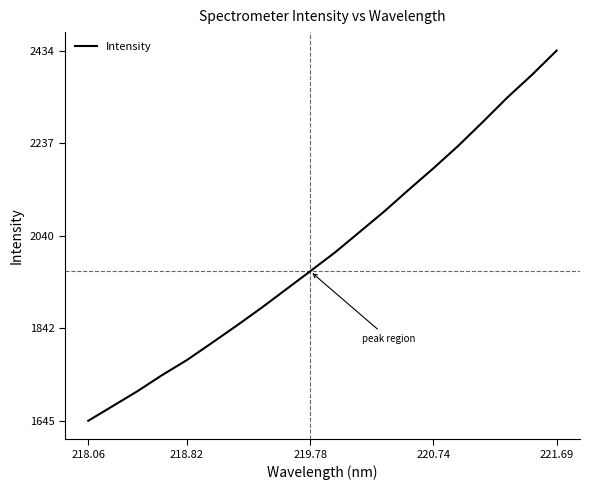

What is the greatest value displayed?

2434.6